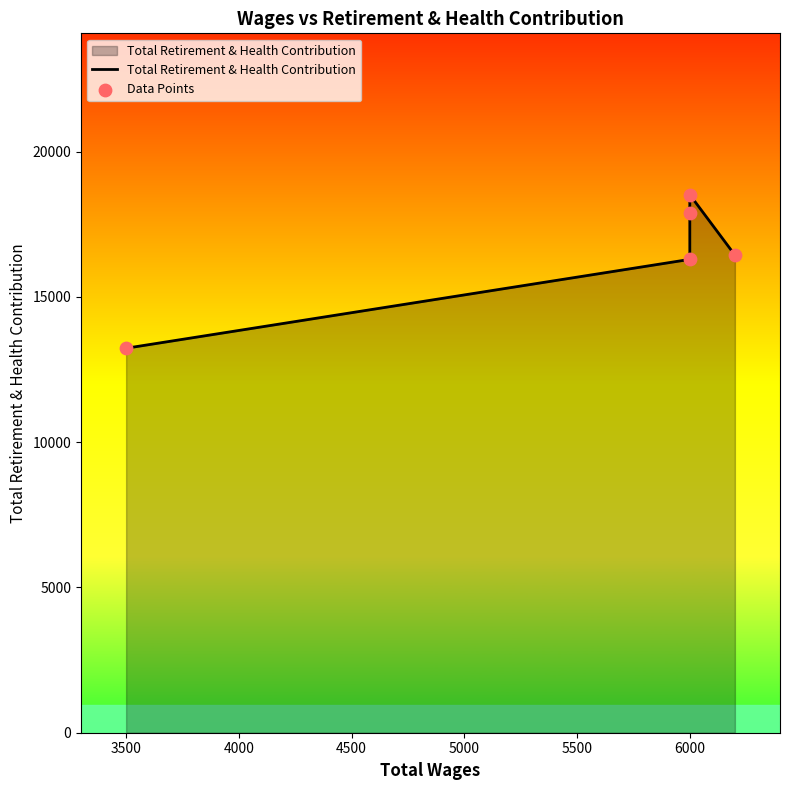

At how many categories does at least one series exceed 16041?

4